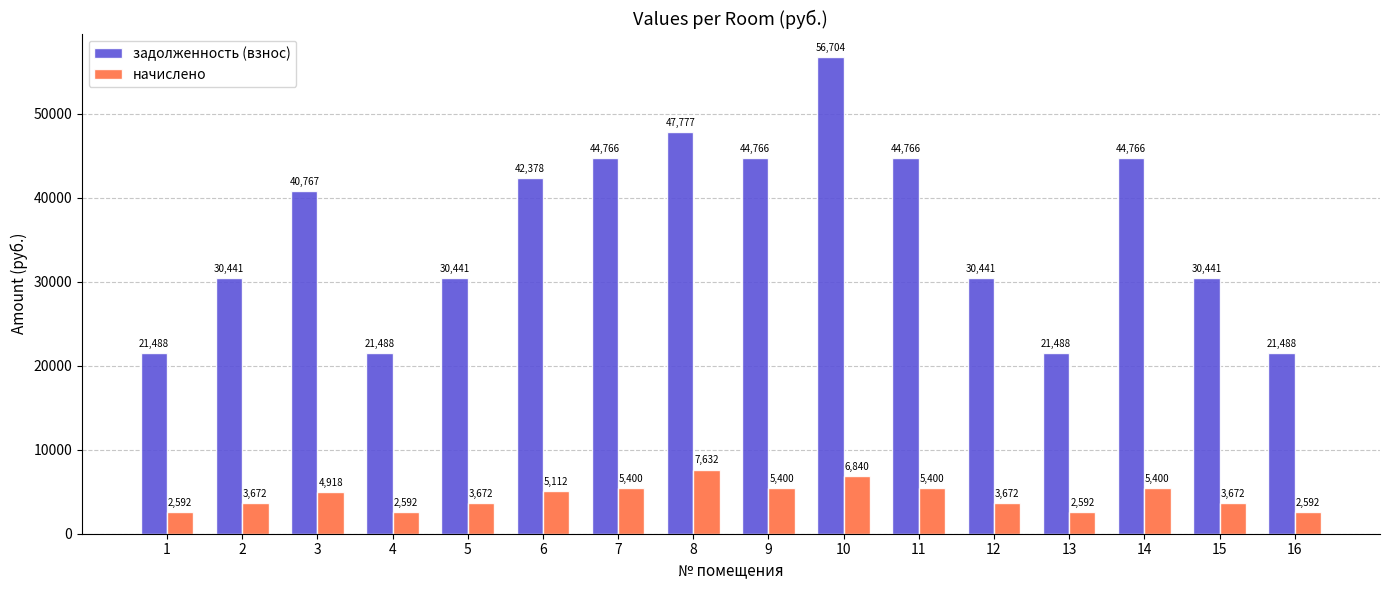

List the series in order of their peak value, highest first.

задолженность (взнос), начислено